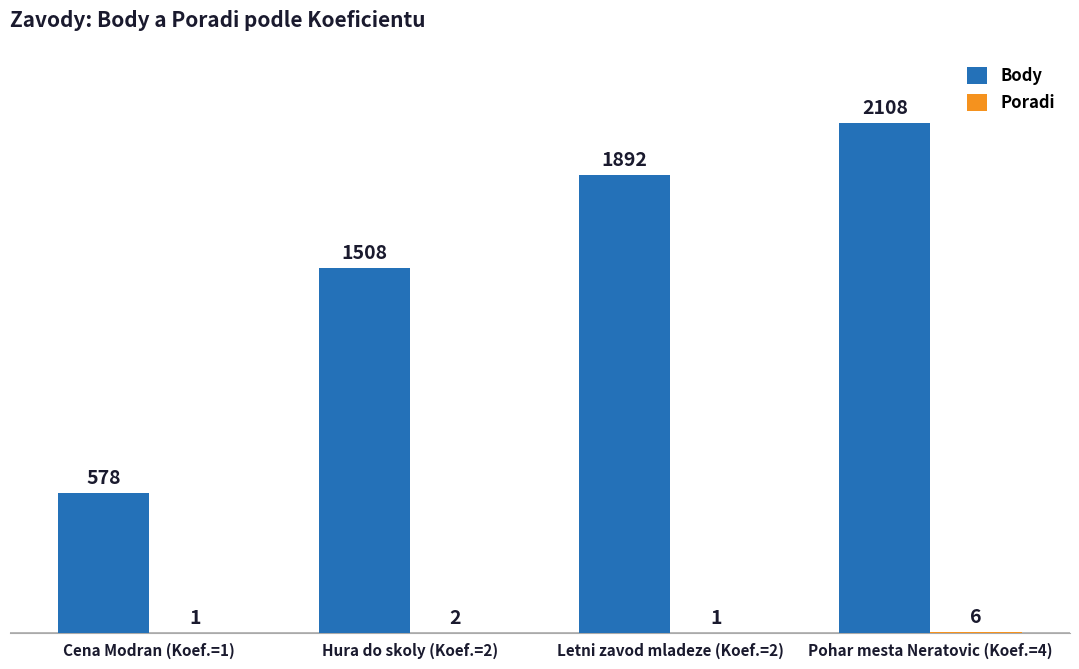

Which series changed the most between Cena Modran (Koef.=1) and Pohar mesta Neratovic (Koef.=4)?

Body